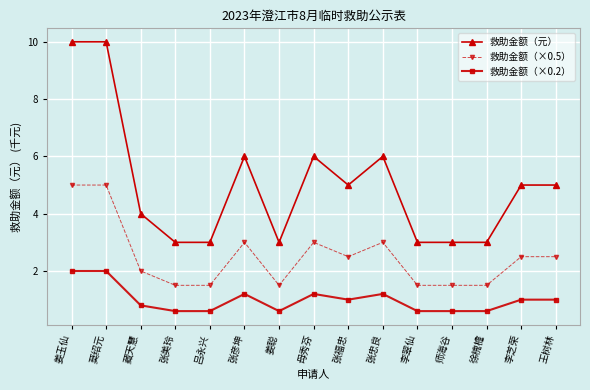

True or false: 救助金额（×0.2） and 救助金额（元） intersect in this chart.

False